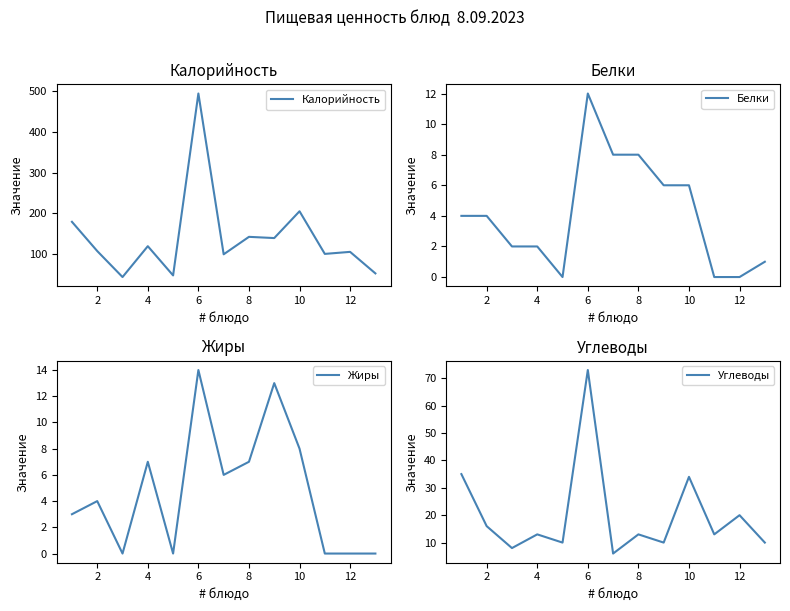

Where is Калорийность nearest to the value 269?

10